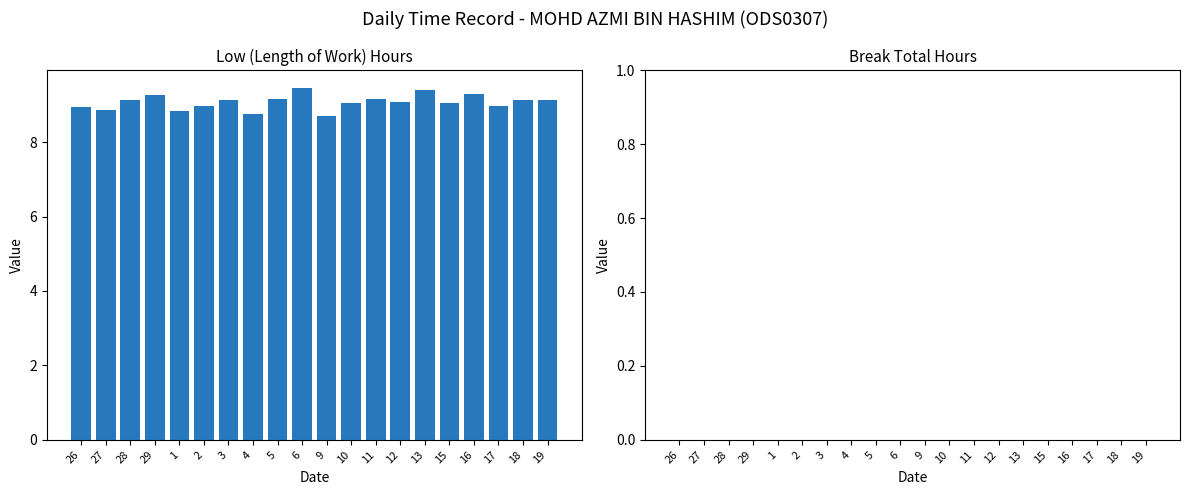

Are the bars horizontal?

No